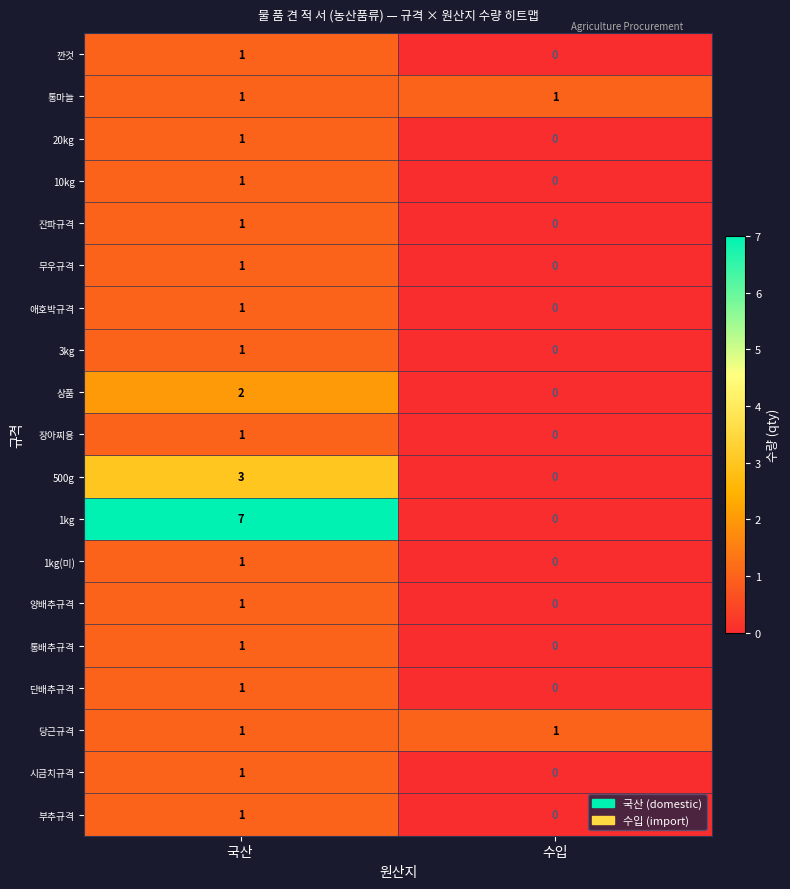

The 당근규격 series shows 0 at 수입. True or false?

False